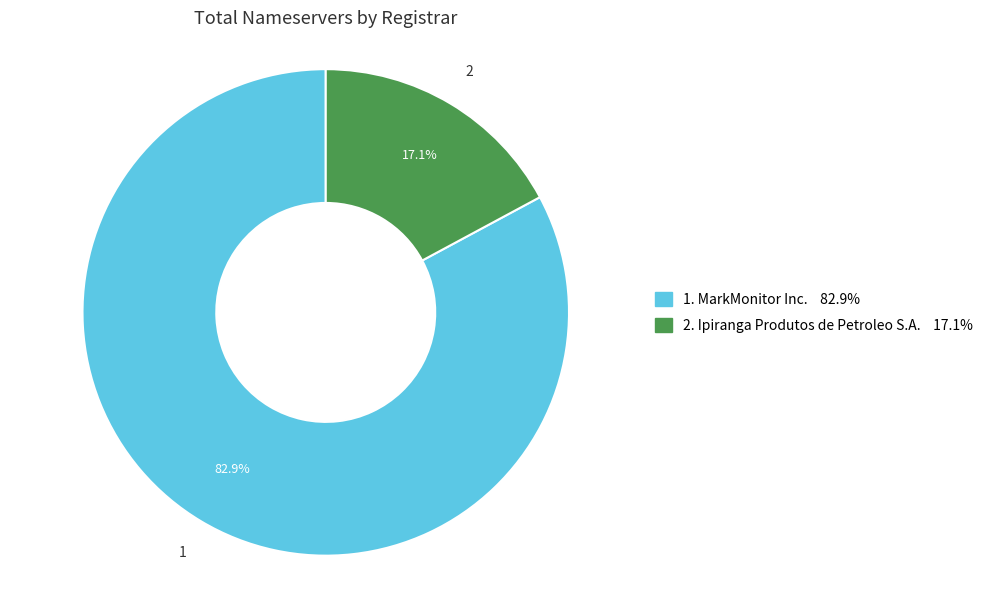

Is there any slice that represents more than half of the pie?

Yes